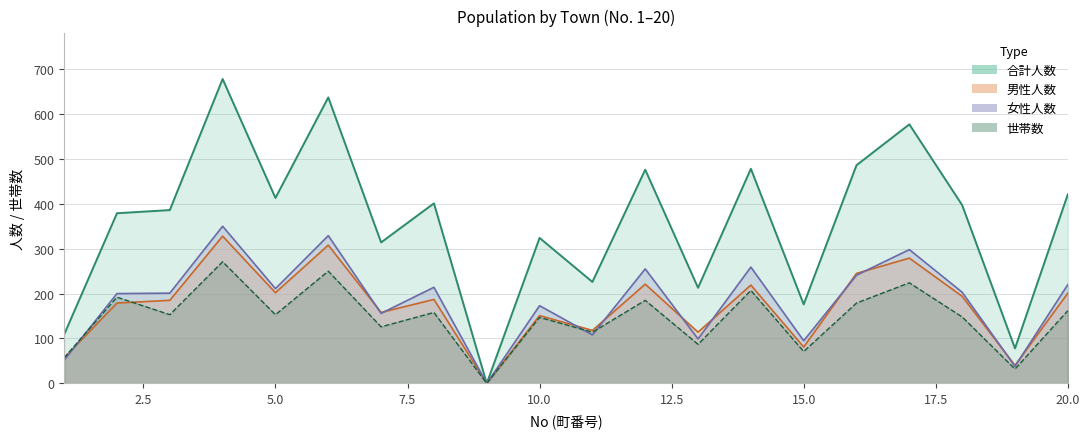

Which category has the lowest value across all series?

9